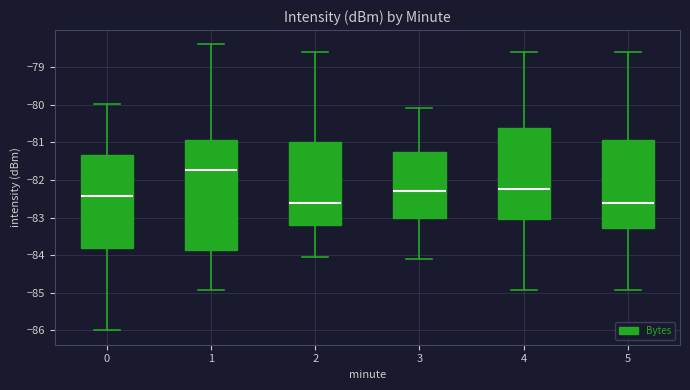

Which box is the tallest, from its lower edge to its upper edge?

1